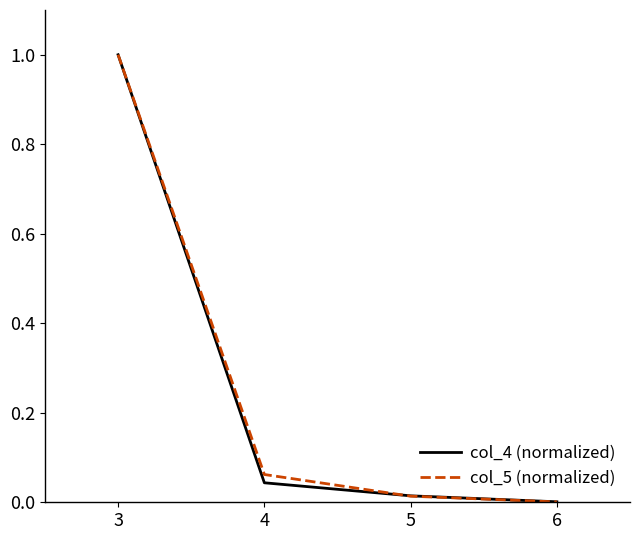

How many lines are shown in the chart?

2